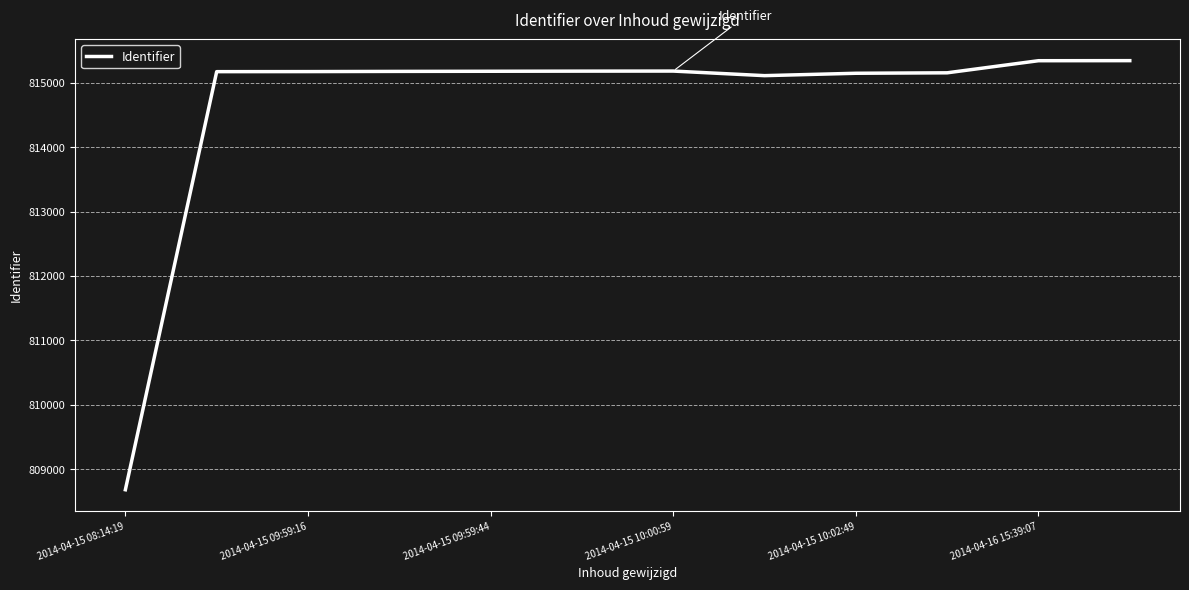

What is the minimum value shown in the chart?

808680